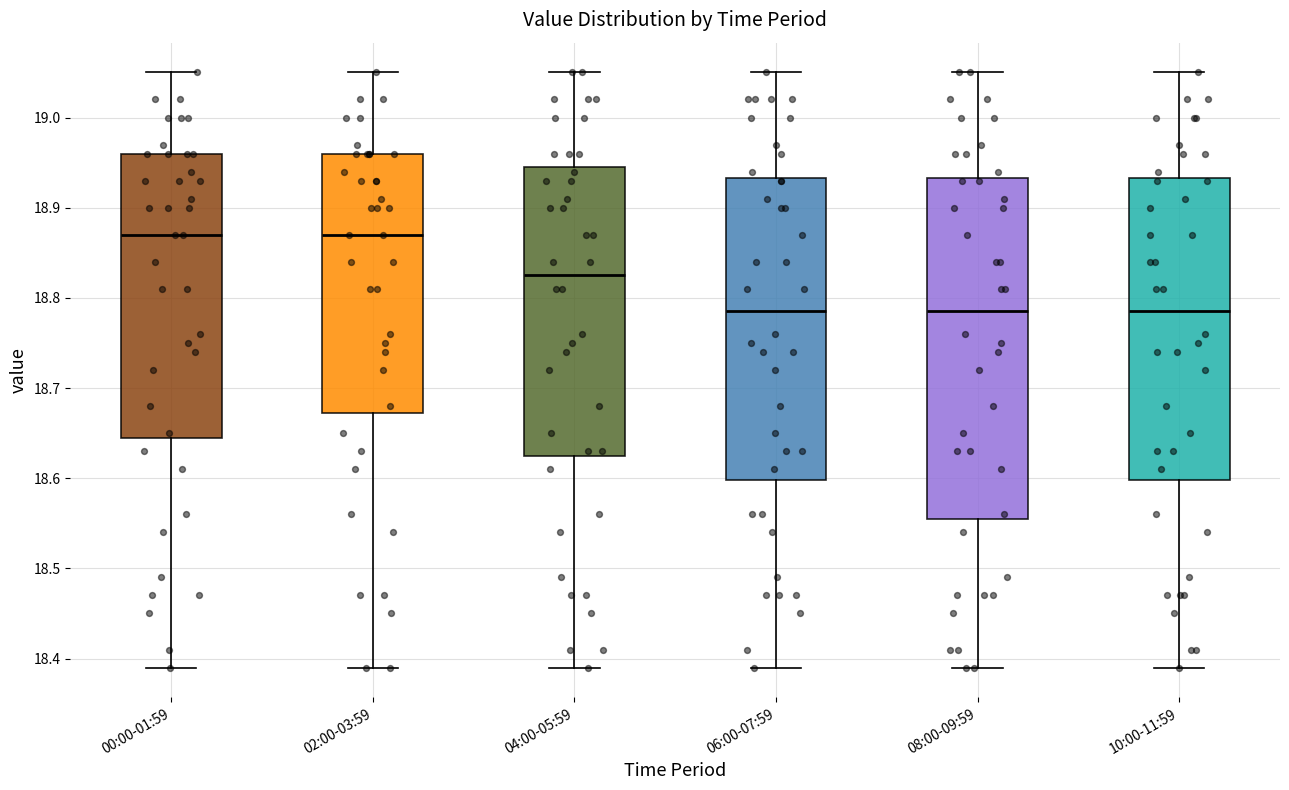

Comparing the boxes themselves (not the whiskers), which one is the tallest?

08:00-09:59